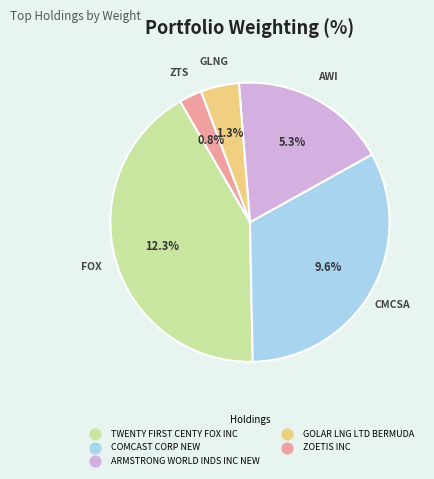

Rank the categories by value from lowest to highest.

ZOETIS INC, GOLAR LNG LTD BERMUDA, ARMSTRONG WORLD INDS INC NEW, COMCAST CORP NEW, TWENTY FIRST CENTY FOX INC